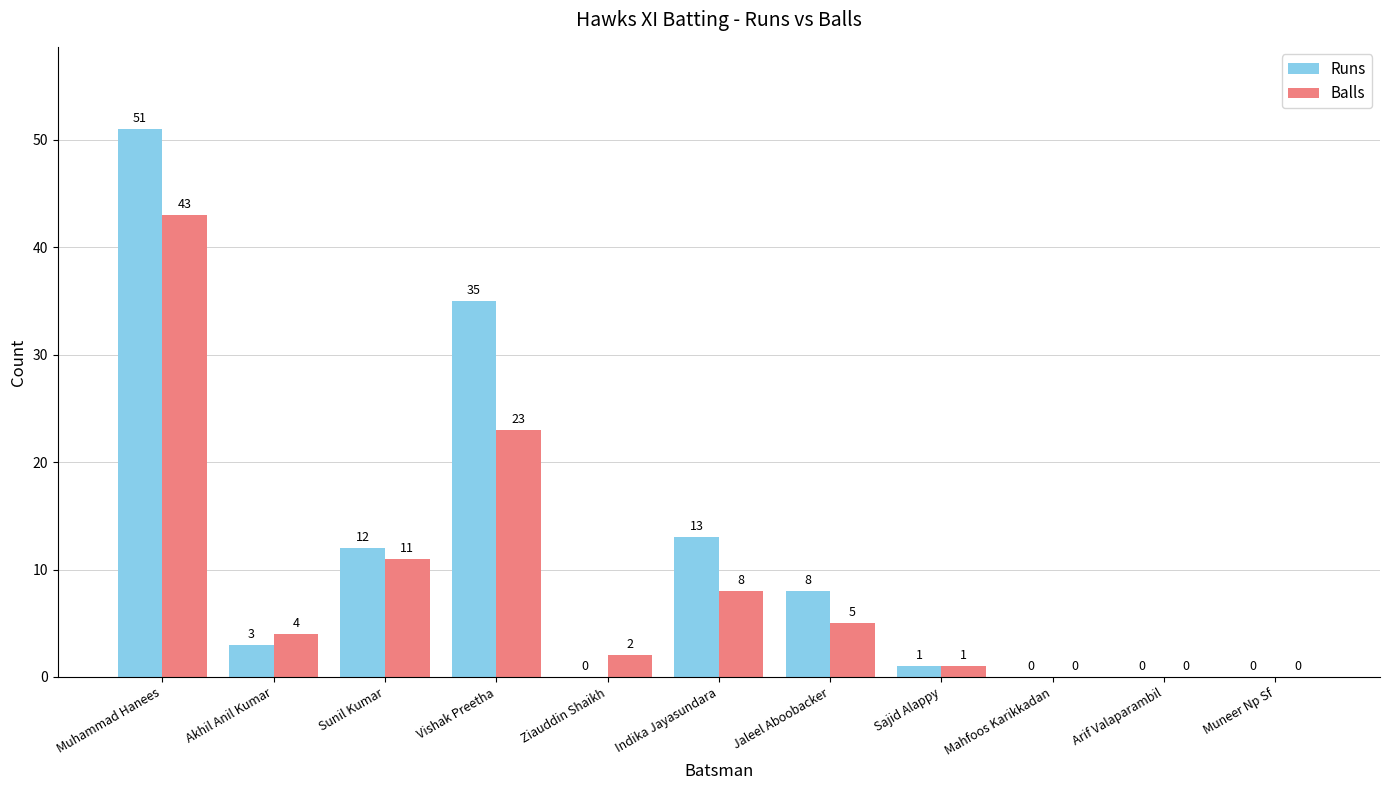

How many positive values does the Runs series have?

7